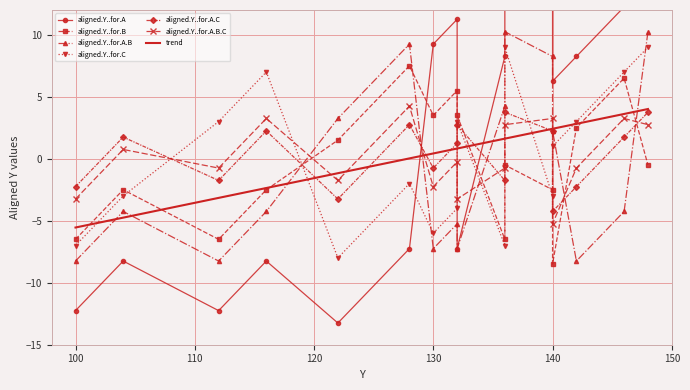

How many positive values does the aligned.Y..for.A.B.C series have?

7